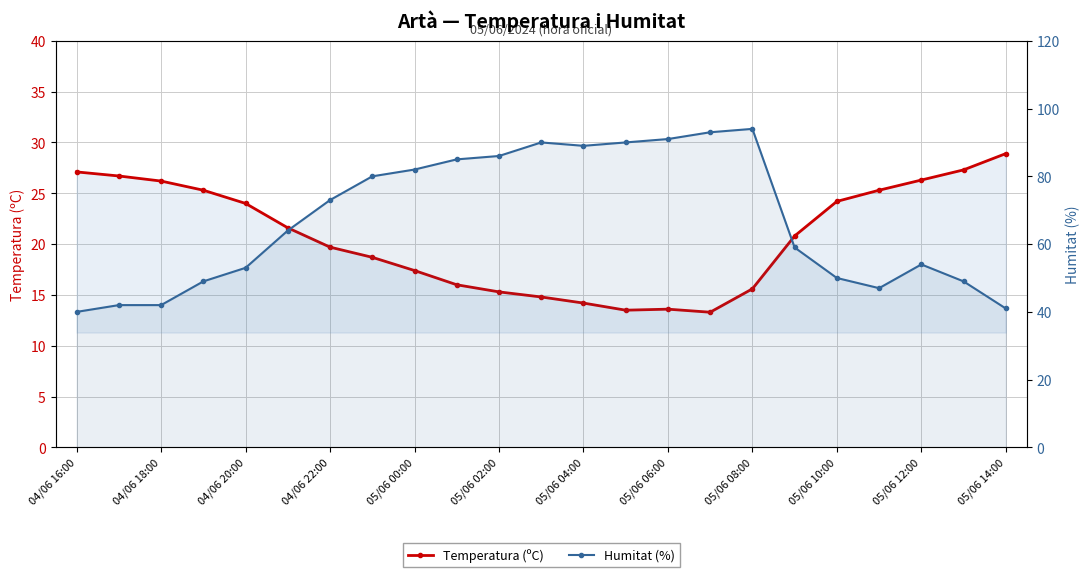

How many interior local valleys does the Humitat (%) series have?

2